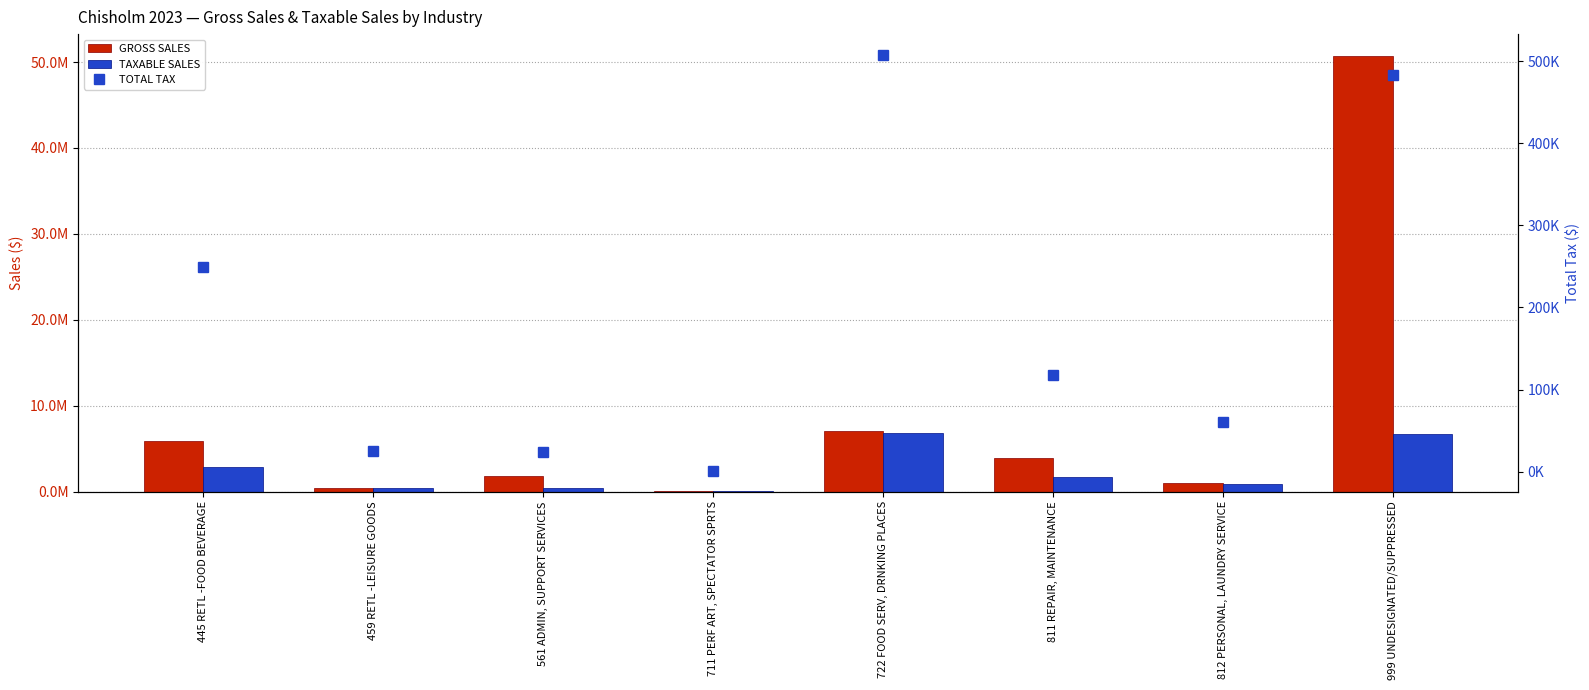

What is the difference between the maximum and minimum values in the TAXABLE SALES series?

6831588